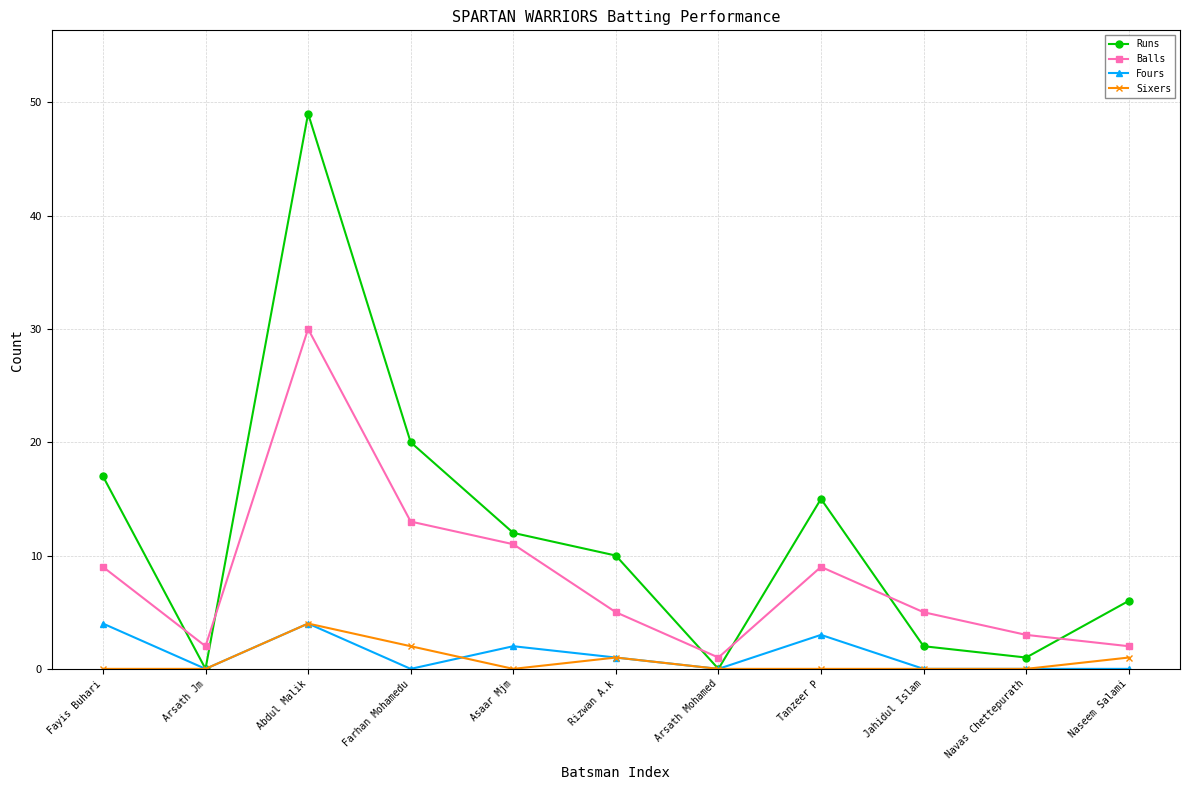

Read the Sixers value at Abdul Malik.

4